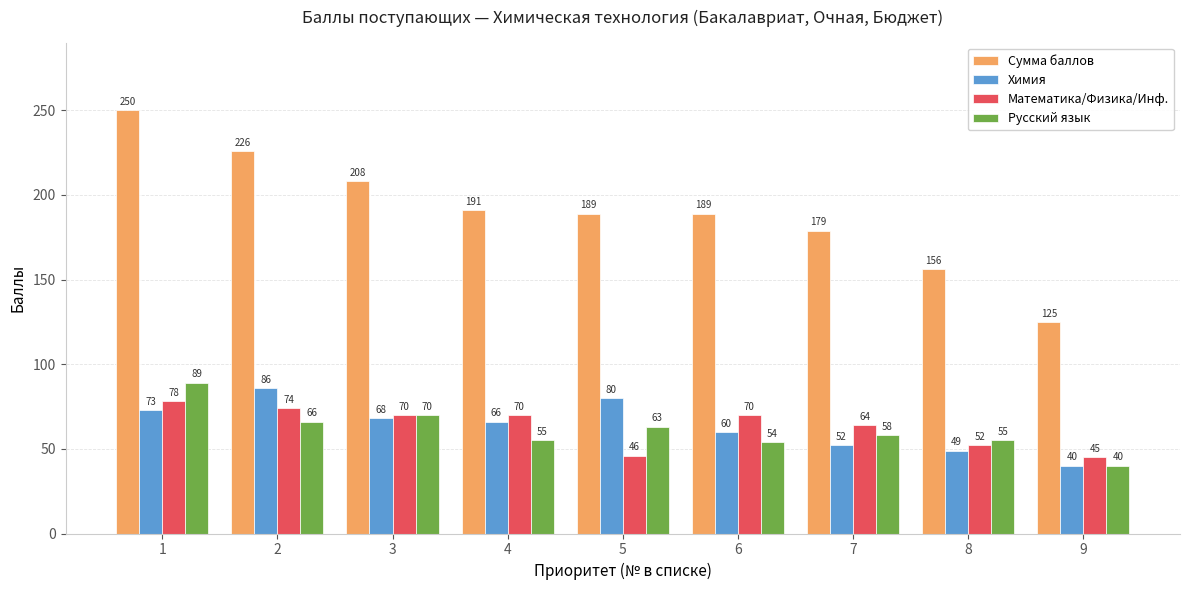

Between 3 and 4, which series saw the biggest shift?

Сумма баллов